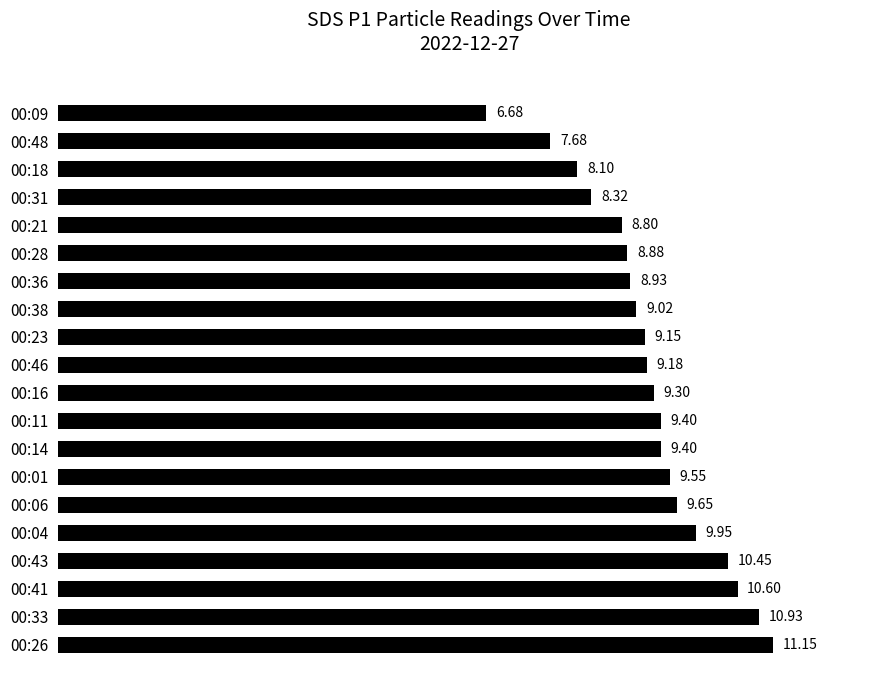

Count the number of categories in the chart.

20